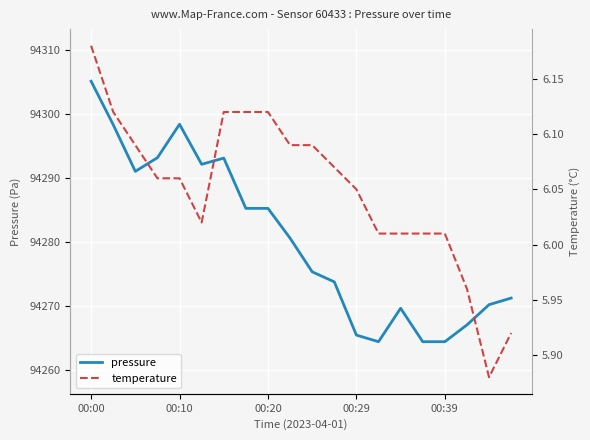

At which category does pressure reach its first local peak?

00:10